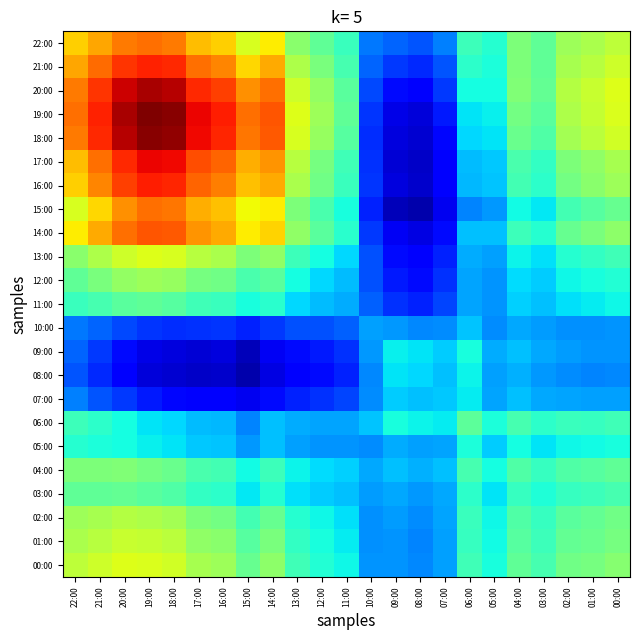

Reading left to right, what are all the values shown in this chart?

22:00: 22:00=2.0	21:00=2.1	20:00=2.2	19:00=2.2	18:00=2.2	17:00=2.0	16:00=2.0	15:00=1.7	14:00=1.9	13:00=1.5	12:00=1.3	11:00=1.2	10:00=0.7	09:00=0.6	08:00=0.6	07:00=0.7	06:00=1.2	05:00=1.1	04:00=1.4	03:00=1.3	02:00=1.5	01:00=1.6	00:00=1.6
21:00: 22:00=2.1	21:00=2.3	20:00=2.4	19:00=2.5	18:00=2.5	17:00=2.2	16:00=2.2	15:00=1.9	14:00=2.1	13:00=1.6	12:00=1.4	11:00=1.2	10:00=0.6	09:00=0.5	08:00=0.5	07:00=0.6	06:00=1.1	05:00=1.1	04:00=1.4	03:00=1.3	02:00=1.6	01:00=1.6	00:00=1.7
20:00: 22:00=2.2	21:00=2.4	20:00=2.6	19:00=2.7	18:00=2.7	17:00=2.5	16:00=2.4	15:00=2.1	14:00=2.2	13:00=1.7	12:00=1.5	11:00=1.3	10:00=0.6	09:00=0.4	08:00=0.3	07:00=0.5	06:00=1.1	05:00=1.1	04:00=1.4	03:00=1.3	02:00=1.6	01:00=1.7	00:00=1.8
19:00: 22:00=2.2	21:00=2.5	20:00=2.7	19:00=2.8	18:00=2.8	17:00=2.6	16:00=2.5	15:00=2.2	14:00=2.3	13:00=1.8	12:00=1.5	11:00=1.3	10:00=0.5	09:00=0.3	08:00=0.2	07:00=0.4	06:00=1.0	05:00=1.0	04:00=1.4	03:00=1.3	02:00=1.6	01:00=1.7	00:00=1.8
18:00: 22:00=2.2	21:00=2.5	20:00=2.7	19:00=2.8	18:00=2.8	17:00=2.6	16:00=2.5	15:00=2.2	14:00=2.3	13:00=1.7	12:00=1.5	11:00=1.3	10:00=0.5	09:00=0.2	08:00=0.2	07:00=0.4	06:00=1.0	05:00=1.0	04:00=1.4	03:00=1.3	02:00=1.6	01:00=1.6	00:00=1.7
17:00: 22:00=2.0	21:00=2.2	20:00=2.5	19:00=2.6	18:00=2.6	17:00=2.3	16:00=2.3	15:00=2.1	14:00=2.1	13:00=1.6	12:00=1.4	11:00=1.2	10:00=0.5	09:00=0.2	08:00=0.2	07:00=0.3	06:00=0.9	05:00=0.9	04:00=1.2	03:00=1.2	02:00=1.4	01:00=1.5	00:00=1.6
16:00: 22:00=2.0	21:00=2.2	20:00=2.4	19:00=2.5	18:00=2.5	17:00=2.3	16:00=2.2	15:00=2.0	14:00=2.1	13:00=1.6	12:00=1.4	11:00=1.2	10:00=0.5	09:00=0.2	08:00=0.2	07:00=0.4	06:00=0.9	05:00=0.9	04:00=1.2	03:00=1.2	02:00=1.4	01:00=1.5	00:00=1.5
15:00: 22:00=1.7	21:00=1.9	20:00=2.1	19:00=2.2	18:00=2.2	17:00=2.1	16:00=2.0	15:00=1.8	14:00=1.9	13:00=1.4	12:00=1.2	11:00=1.1	10:00=0.5	09:00=0.2	08:00=0.1	07:00=0.3	06:00=0.7	05:00=0.8	04:00=1.1	03:00=1.0	02:00=1.2	01:00=1.3	00:00=1.3
14:00: 22:00=1.9	21:00=2.1	20:00=2.2	19:00=2.3	18:00=2.3	17:00=2.1	16:00=2.1	15:00=1.9	14:00=1.9	13:00=1.5	12:00=1.3	11:00=1.1	10:00=0.5	09:00=0.3	08:00=0.3	07:00=0.4	06:00=0.9	05:00=0.9	04:00=1.2	03:00=1.1	02:00=1.3	01:00=1.4	00:00=1.5
13:00: 22:00=1.5	21:00=1.6	20:00=1.7	19:00=1.8	18:00=1.7	17:00=1.6	16:00=1.6	15:00=1.4	14:00=1.5	13:00=1.2	12:00=1.1	11:00=1.0	10:00=0.6	09:00=0.4	08:00=0.3	07:00=0.4	06:00=0.8	05:00=0.8	04:00=1.0	03:00=1.0	02:00=1.1	01:00=1.2	00:00=1.2
12:00: 22:00=1.3	21:00=1.4	20:00=1.5	19:00=1.5	18:00=1.5	17:00=1.4	16:00=1.4	15:00=1.2	14:00=1.3	13:00=1.1	12:00=1.0	11:00=0.9	10:00=0.6	09:00=0.4	08:00=0.4	07:00=0.5	06:00=0.8	05:00=0.8	04:00=1.0	03:00=0.9	02:00=1.0	01:00=1.1	00:00=1.1
11:00: 22:00=1.2	21:00=1.2	20:00=1.3	19:00=1.3	18:00=1.3	17:00=1.2	16:00=1.2	15:00=1.1	14:00=1.1	13:00=1.0	12:00=0.9	11:00=0.8	10:00=0.6	09:00=0.5	08:00=0.5	07:00=0.6	06:00=0.8	05:00=0.8	04:00=0.9	03:00=0.9	02:00=1.0	01:00=1.0	00:00=1.0
10:00: 22:00=0.7	21:00=0.6	20:00=0.6	19:00=0.5	18:00=0.5	17:00=0.5	16:00=0.5	15:00=0.5	14:00=0.5	13:00=0.6	12:00=0.6	11:00=0.6	10:00=0.8	09:00=0.8	08:00=0.7	07:00=0.7	06:00=0.9	05:00=0.8	04:00=0.8	03:00=0.8	02:00=0.8	01:00=0.8	00:00=0.8
09:00: 22:00=0.6	21:00=0.5	20:00=0.4	19:00=0.3	18:00=0.2	17:00=0.2	16:00=0.2	15:00=0.2	14:00=0.3	13:00=0.4	12:00=0.4	11:00=0.5	10:00=0.8	09:00=1.0	08:00=1.0	07:00=0.9	06:00=1.1	05:00=0.8	04:00=0.9	03:00=0.8	02:00=0.8	01:00=0.8	00:00=0.8
08:00: 22:00=0.6	21:00=0.5	20:00=0.3	19:00=0.2	18:00=0.2	17:00=0.2	16:00=0.2	15:00=0.1	14:00=0.3	13:00=0.3	12:00=0.4	11:00=0.5	10:00=0.7	09:00=1.0	08:00=1.0	07:00=0.9	06:00=1.0	05:00=0.8	04:00=0.9	03:00=0.8	02:00=0.8	01:00=0.7	00:00=0.7
07:00: 22:00=0.7	21:00=0.6	20:00=0.5	19:00=0.4	18:00=0.4	17:00=0.3	16:00=0.4	15:00=0.3	14:00=0.4	13:00=0.4	12:00=0.5	11:00=0.6	10:00=0.7	09:00=0.9	08:00=0.9	07:00=0.9	06:00=1.0	05:00=0.8	04:00=0.9	03:00=0.8	02:00=0.8	01:00=0.8	00:00=0.8
06:00: 22:00=1.2	21:00=1.1	20:00=1.1	19:00=1.0	18:00=1.0	17:00=0.9	16:00=0.9	15:00=0.7	14:00=0.9	13:00=0.8	12:00=0.8	11:00=0.8	10:00=0.9	09:00=1.1	08:00=1.0	07:00=1.0	06:00=1.3	05:00=1.1	04:00=1.2	03:00=1.1	02:00=1.2	01:00=1.2	00:00=1.2
05:00: 22:00=1.1	21:00=1.1	20:00=1.1	19:00=1.0	18:00=1.0	17:00=0.9	16:00=0.9	15:00=0.8	14:00=0.9	13:00=0.8	12:00=0.8	11:00=0.8	10:00=0.8	09:00=0.8	08:00=0.8	07:00=0.8	06:00=1.1	05:00=0.9	04:00=1.1	03:00=1.0	02:00=1.1	01:00=1.1	00:00=1.1
04:00: 22:00=1.4	21:00=1.4	20:00=1.4	19:00=1.4	18:00=1.4	17:00=1.2	16:00=1.2	15:00=1.1	14:00=1.2	13:00=1.0	12:00=1.0	11:00=0.9	10:00=0.8	09:00=0.9	08:00=0.9	07:00=0.9	06:00=1.2	05:00=1.1	04:00=1.3	03:00=1.2	02:00=1.3	01:00=1.3	00:00=1.3
03:00: 22:00=1.3	21:00=1.3	20:00=1.3	19:00=1.3	18:00=1.3	17:00=1.2	16:00=1.2	15:00=1.0	14:00=1.1	13:00=1.0	12:00=0.9	11:00=0.9	10:00=0.8	09:00=0.8	08:00=0.8	07:00=0.8	06:00=1.1	05:00=1.0	04:00=1.2	03:00=1.1	02:00=1.2	01:00=1.2	00:00=1.2
02:00: 22:00=1.5	21:00=1.6	20:00=1.6	19:00=1.6	18:00=1.6	17:00=1.4	16:00=1.4	15:00=1.2	14:00=1.3	13:00=1.1	12:00=1.0	11:00=1.0	10:00=0.8	09:00=0.8	08:00=0.8	07:00=0.8	06:00=1.2	05:00=1.1	04:00=1.3	03:00=1.2	02:00=1.3	01:00=1.3	00:00=1.4
01:00: 22:00=1.6	21:00=1.6	20:00=1.7	19:00=1.7	18:00=1.6	17:00=1.5	16:00=1.5	15:00=1.3	14:00=1.4	13:00=1.2	12:00=1.1	11:00=1.0	10:00=0.8	09:00=0.8	08:00=0.7	07:00=0.8	06:00=1.2	05:00=1.1	04:00=1.3	03:00=1.2	02:00=1.3	01:00=1.4	00:00=1.4
00:00: 22:00=1.6	21:00=1.7	20:00=1.8	19:00=1.8	18:00=1.7	17:00=1.6	16:00=1.5	15:00=1.3	14:00=1.5	13:00=1.2	12:00=1.1	11:00=1.0	10:00=0.8	09:00=0.8	08:00=0.7	07:00=0.8	06:00=1.2	05:00=1.1	04:00=1.3	03:00=1.2	02:00=1.4	01:00=1.4	00:00=1.5